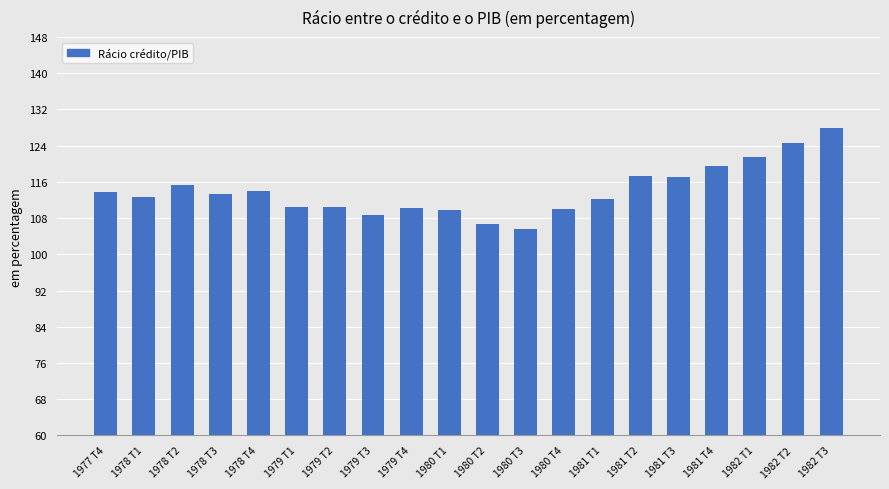

Are the bars grouped side by side (vs. stacked)?

No